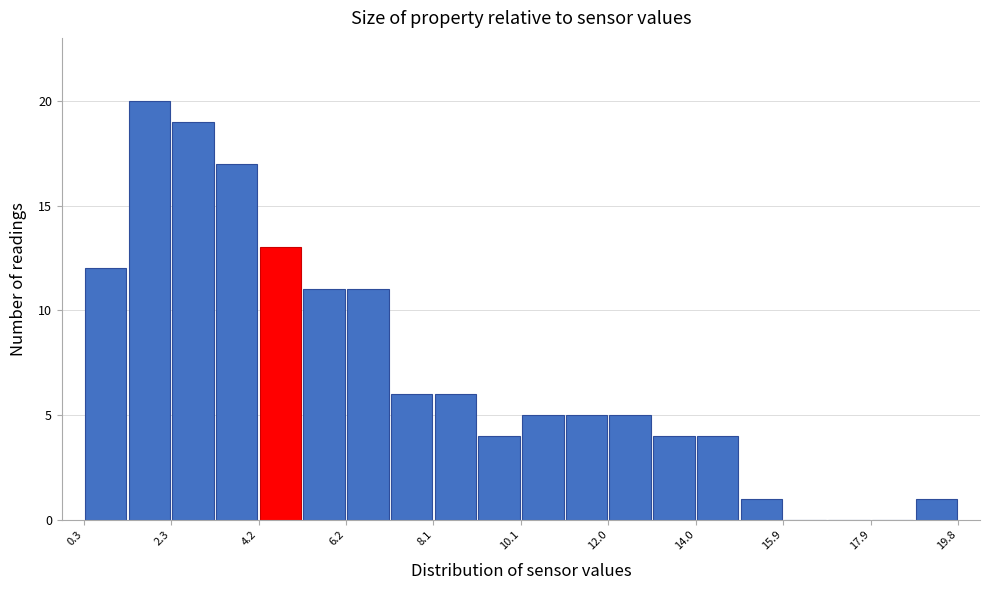

Reading left to right, transcribe this chart: for each bar, give the range it covers on the x-axis and its height. Neither the bar edges nor the heights are printed on the chart, so give them approximately, as read against the axes.

0.4 to 1.2: 12
1.2 to 2.2: 20
2.2 to 3.2: 19
3.2 to 4.2: 17
4.2 to 5.2: 13
5.2 to 6.2: 11
6.2 to 7.2: 11
7.2 to 8.2: 6
8.2 to 9.0: 6
9.0 to 10.0: 4
10.0 to 11.0: 5
11.0 to 12.0: 5
12.0 to 13.0: 5
13.0 to 14.0: 4
14.0 to 15.0: 4
15.0 to 16.0: 1
16.0 to 16.8: 0
16.8 to 17.8: 0
17.8 to 18.8: 0
18.8 to 19.8: 1